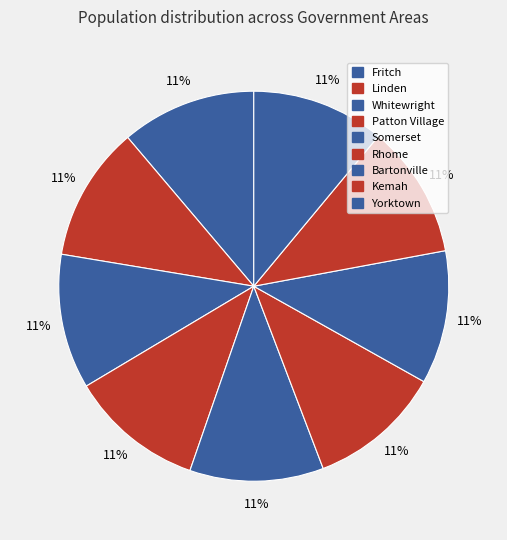

Is there a majority slice in this chart?

No